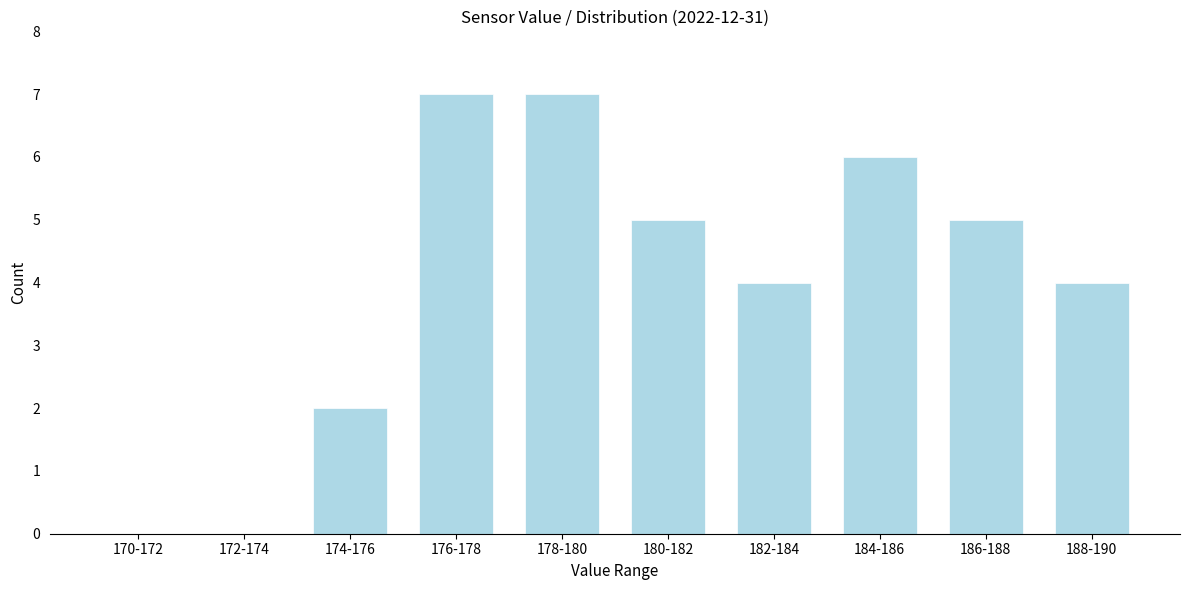

Reading left to right, extract all data points from this chart.

170-172=0	172-174=0	174-176=2	176-178=7	178-180=7	180-182=5	182-184=4	184-186=6	186-188=5	188-190=4